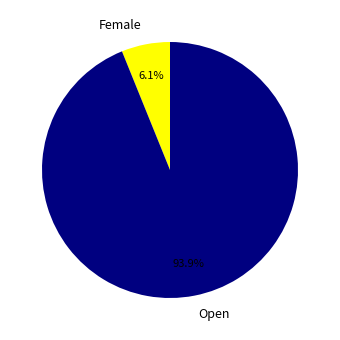

Rank the categories by value from lowest to highest.

Female, Open